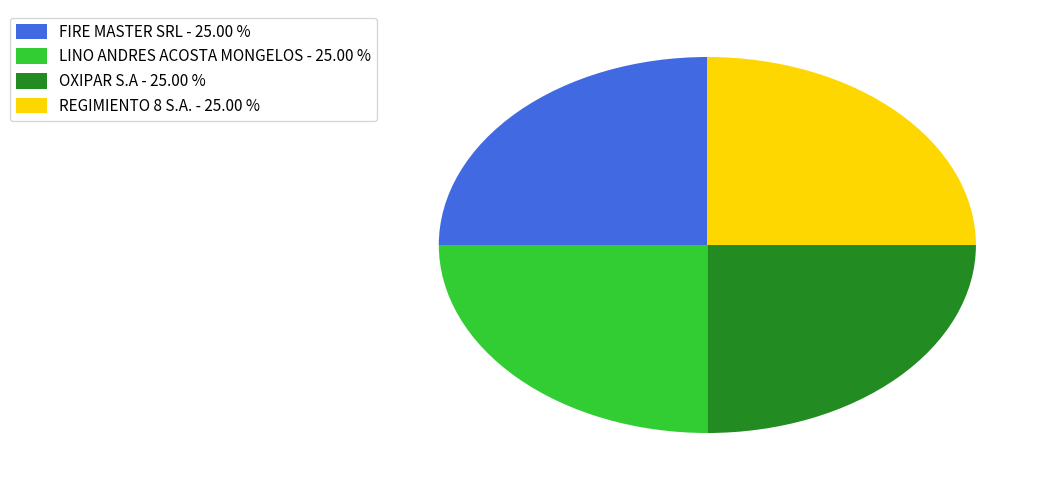

Does OXIPAR S.A - 25.00 % account for over 50% of the chart?

No